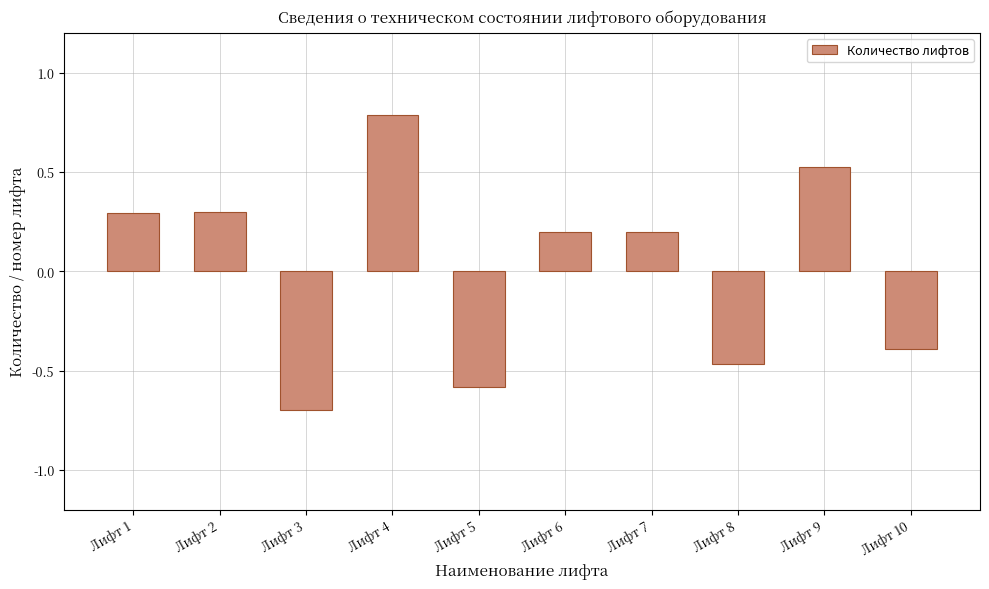

Is it true that the value at Лифт 1 is 0.3?

True